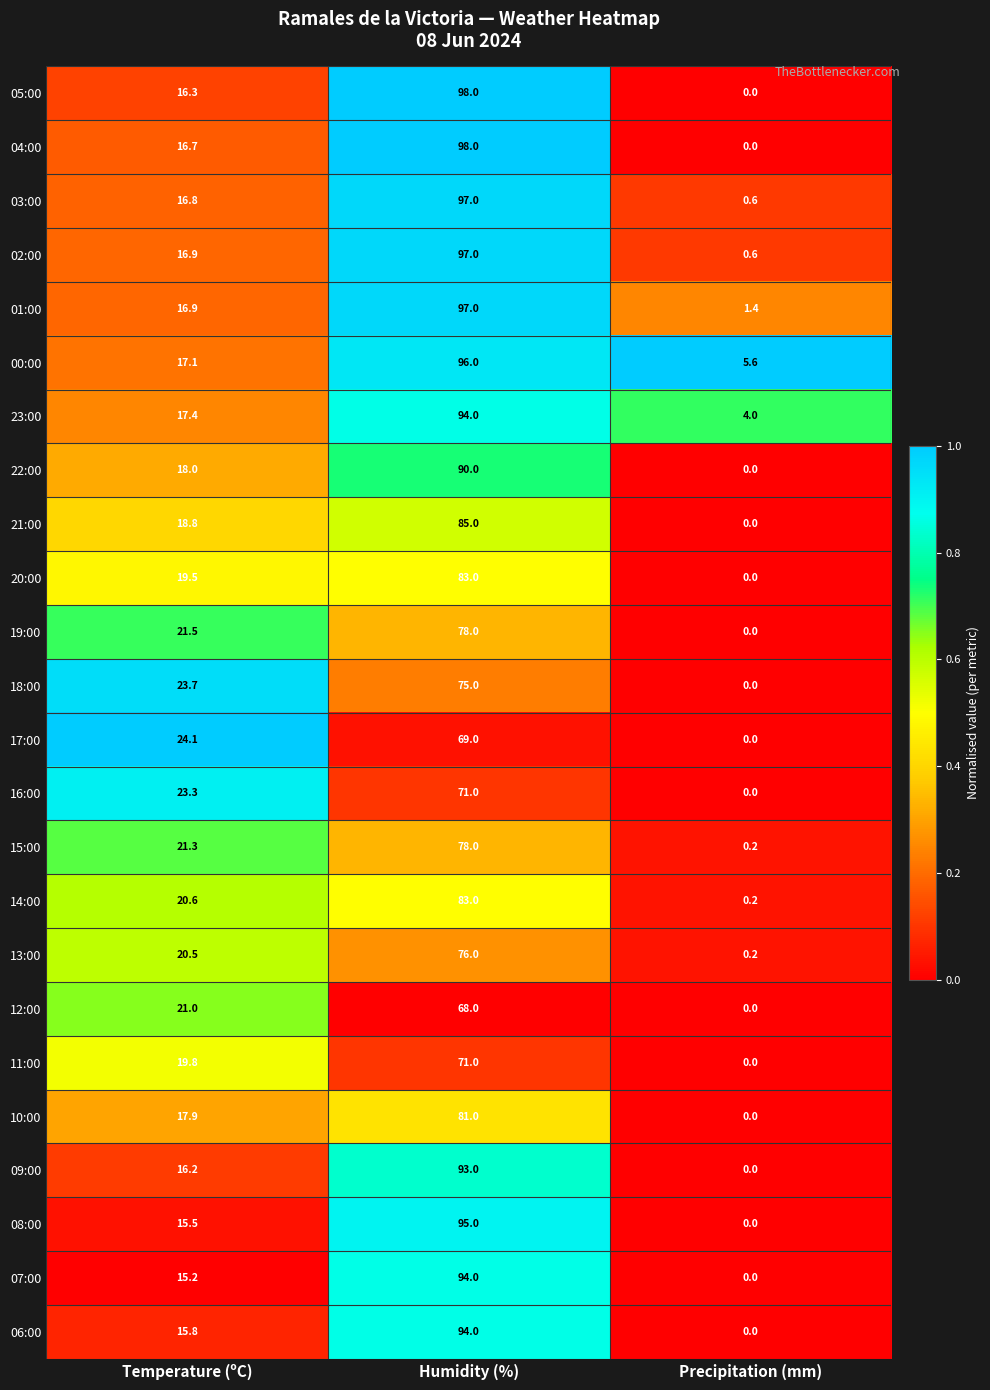

Which series has the largest total across all categories?

00:00